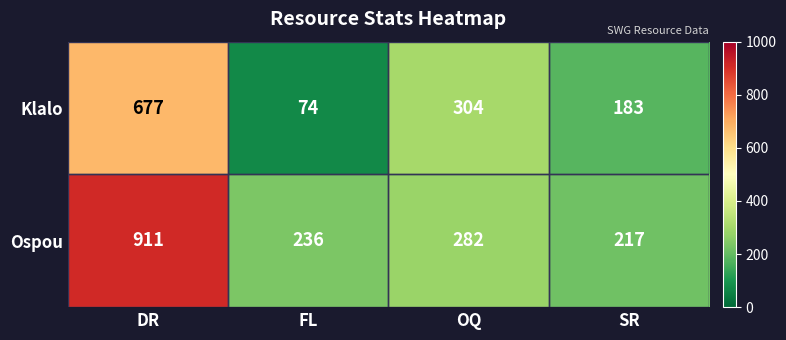

At which category is the sum across all series the highest?

DR